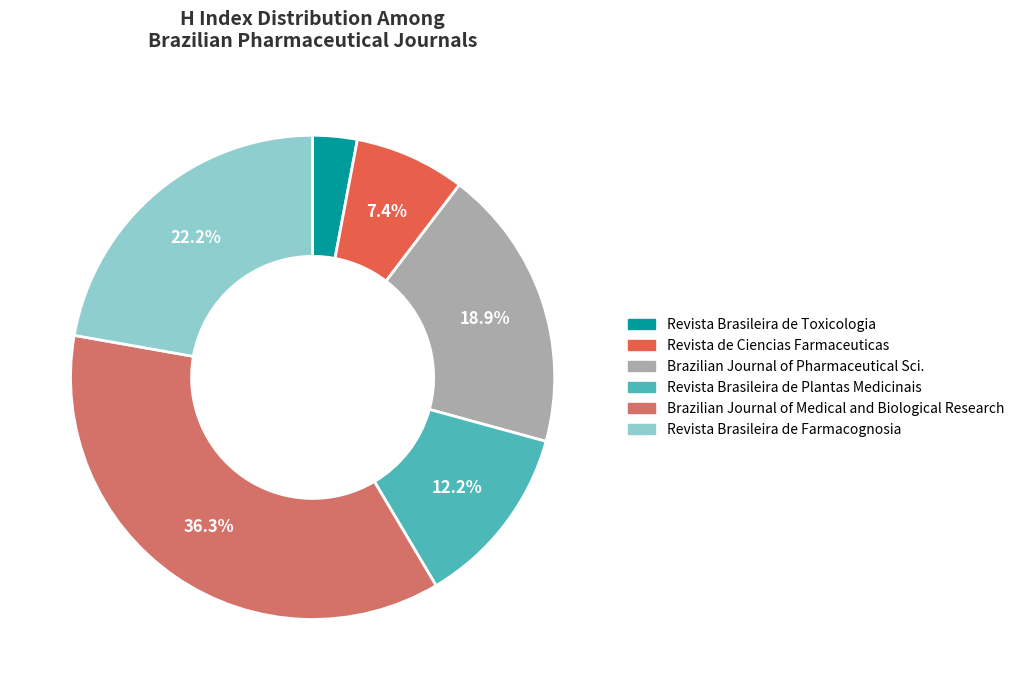

Count the number of slices in the pie.

6